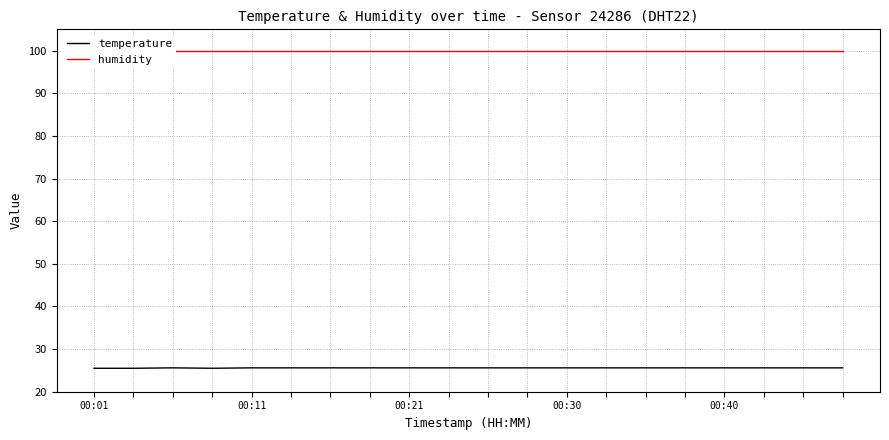

What is the maximum value for temperature?

25.6